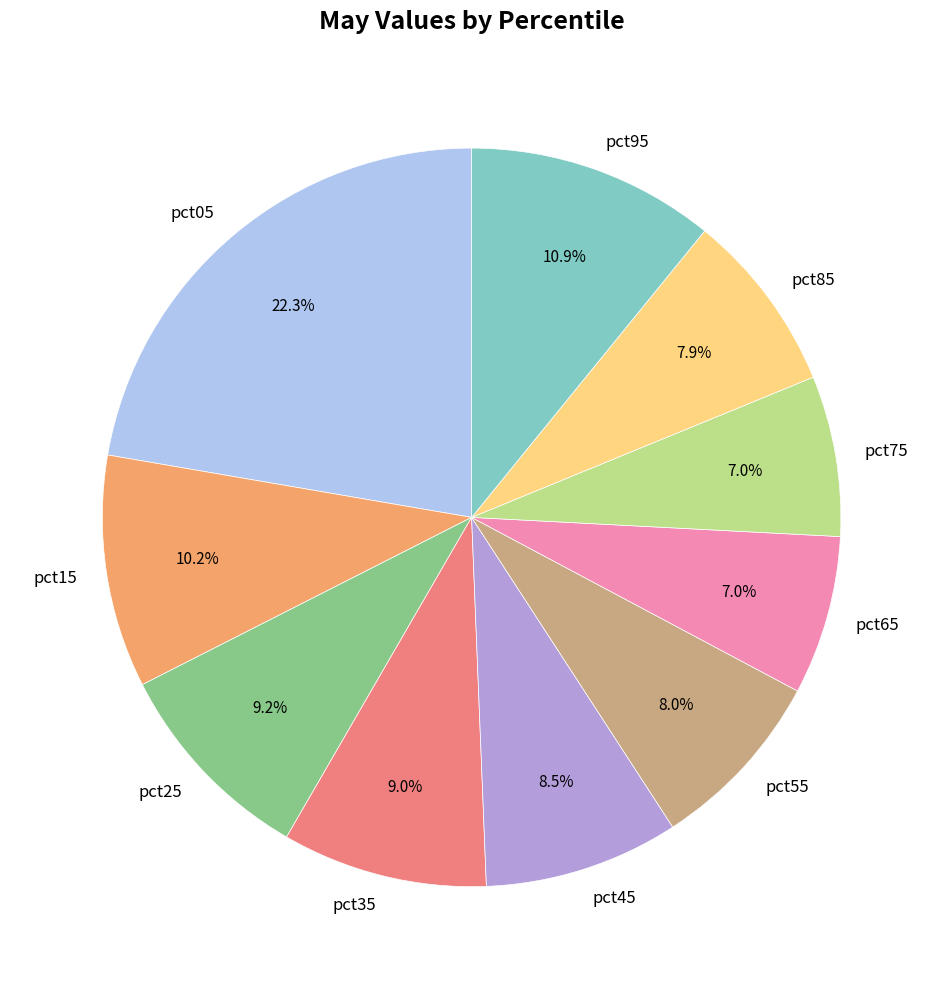

Which slice is the largest?

pct05